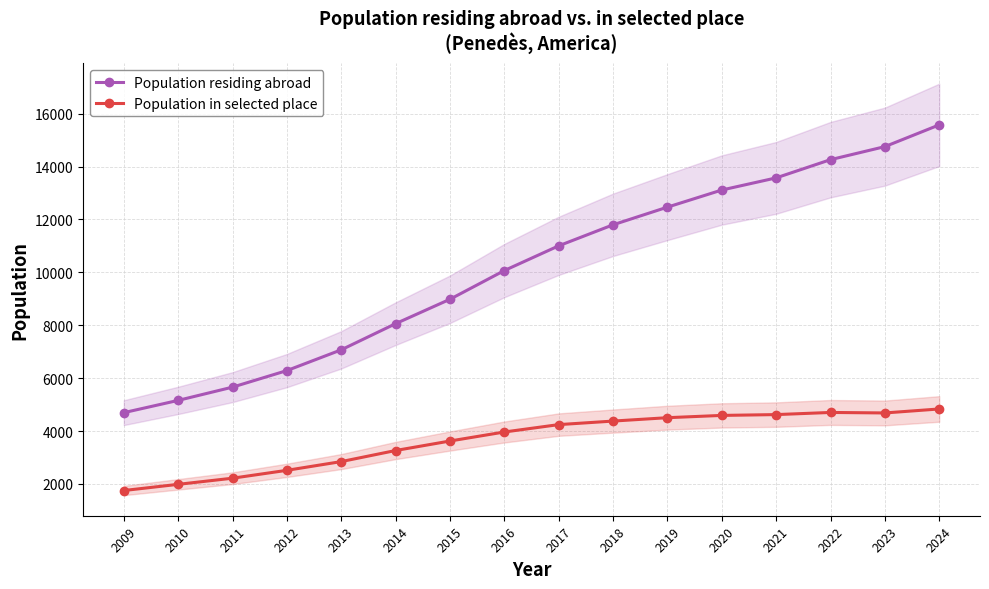

True or false: Population residing abroad and Population in selected place intersect in this chart.

False